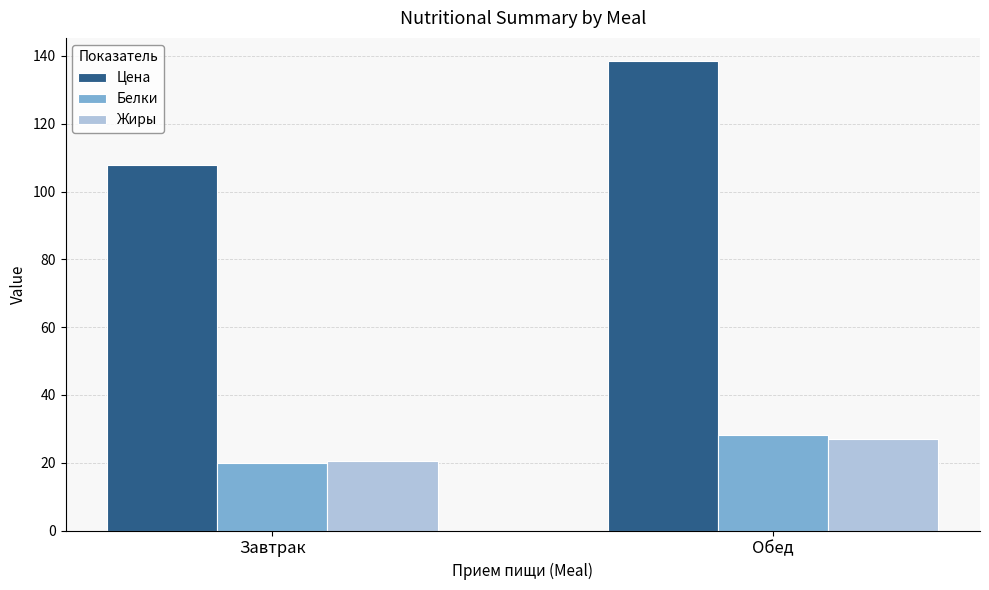

What is the difference between the Белки values at Обед and Завтрак?

8.2